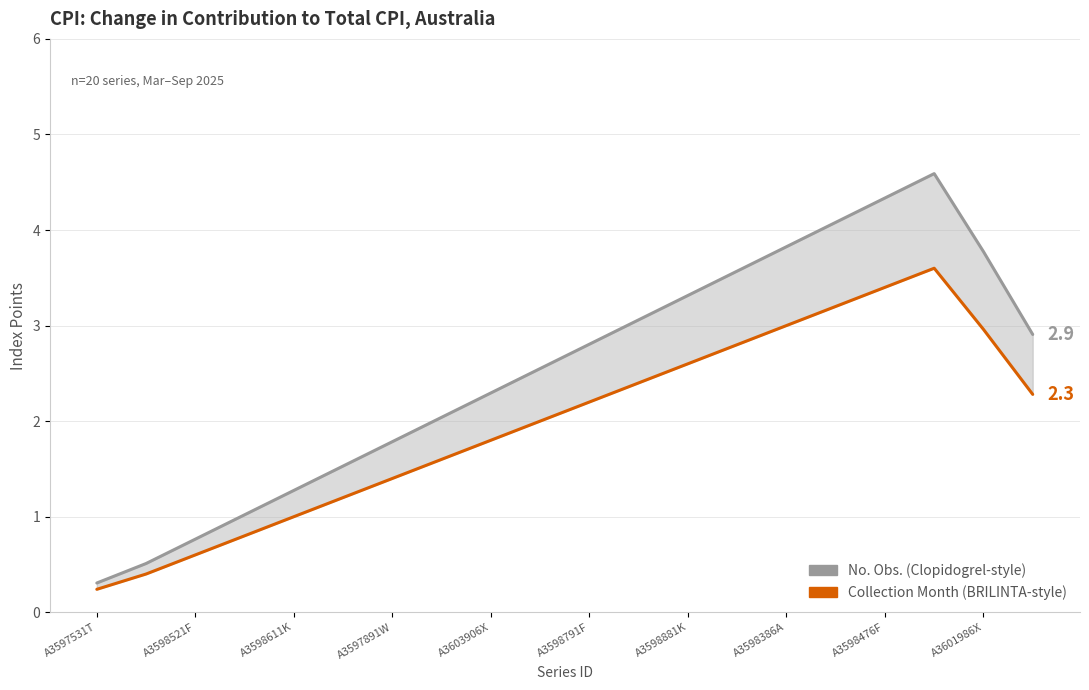

How many series are shown in this chart?

2